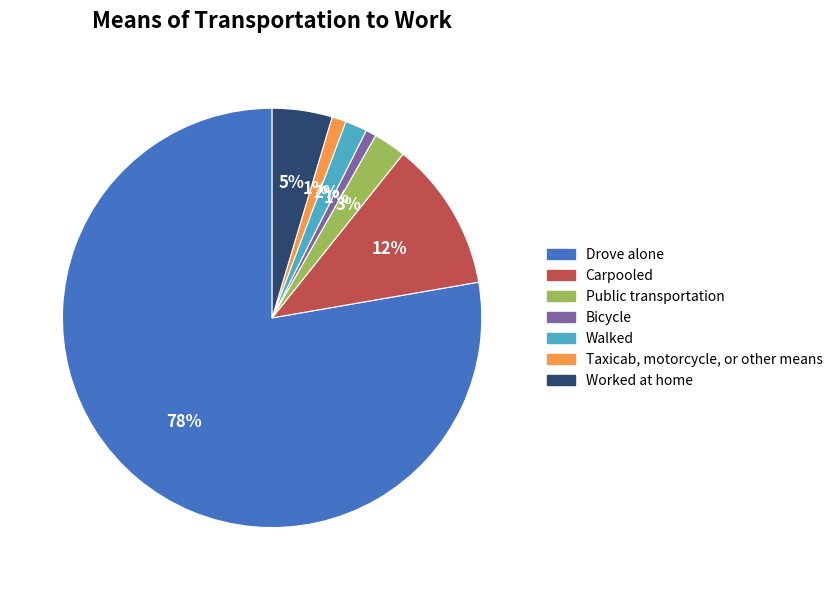

Is there a majority slice in this chart?

Yes